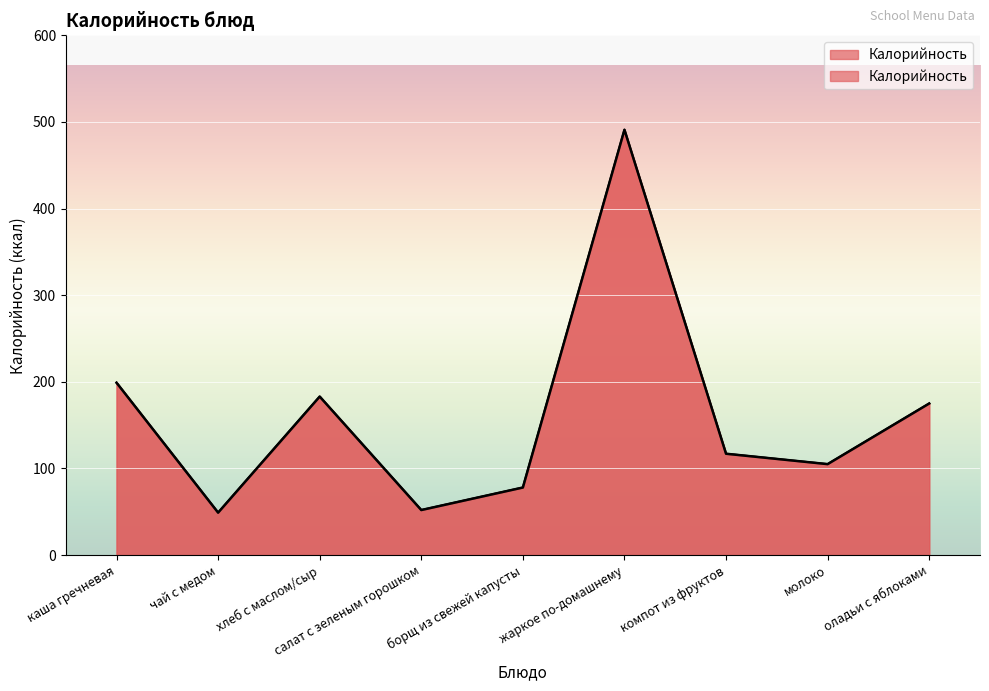

List the labels in order of value, smallest first.

чай с медом, салат с зеленым горошком, борщ из свежей капусты, молоко, компот из фруктов, оладьи с яблоками, хлеб с маслом/сыр, каша гречневая, жаркое по-домашнему